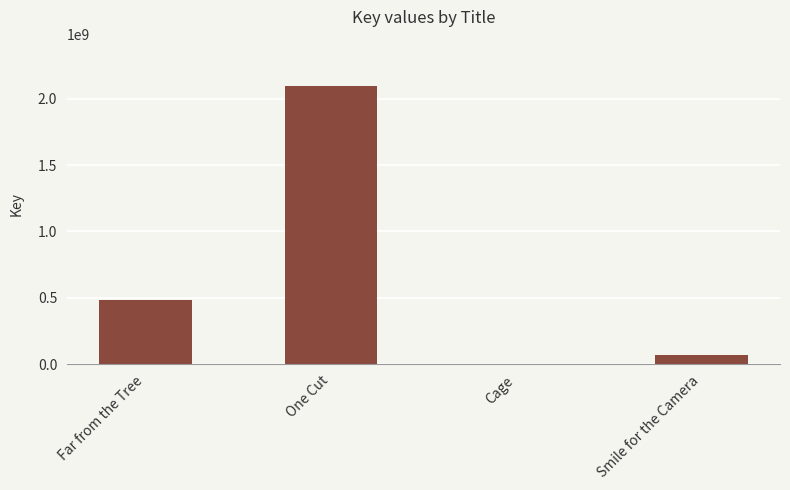

How many categories are shown in the chart?

4